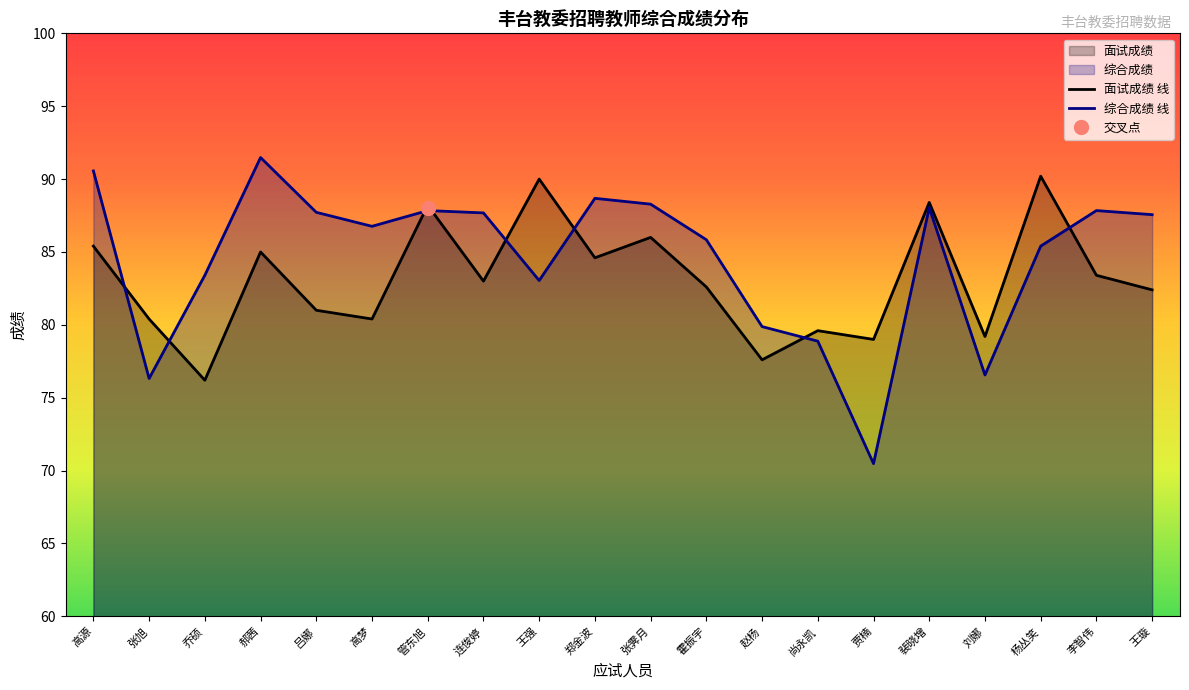

At which label does 综合成绩 线 reach its minimum?

贾楠